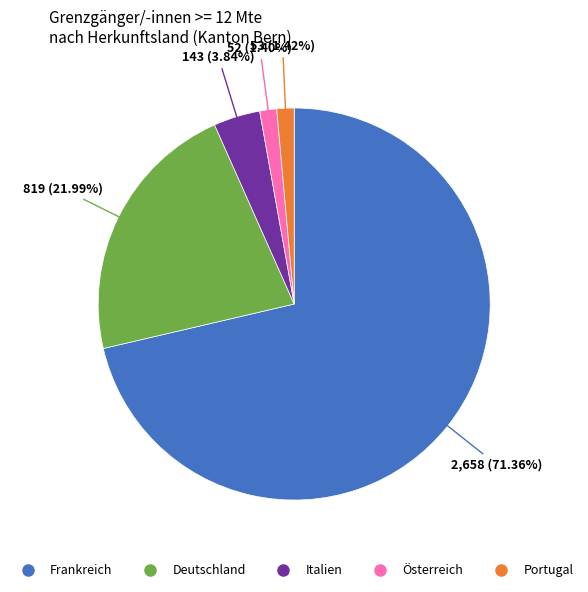

Which has a higher value, Deutschland or Italien?

Deutschland